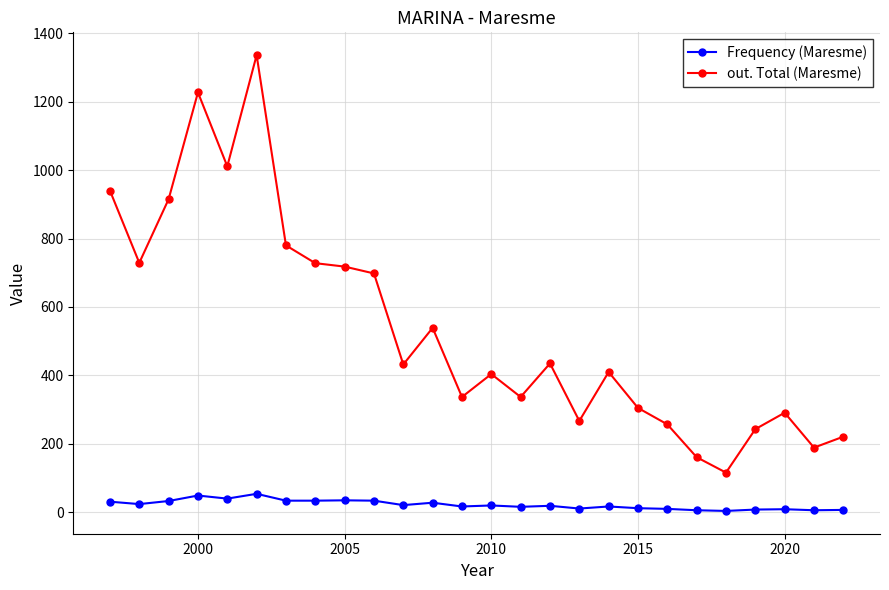

What is the sum of all Frequency (Maresme) values?

579